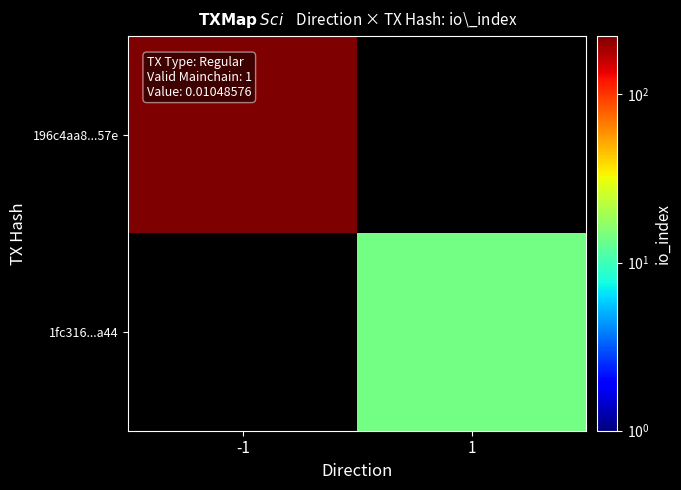

Which category has the lowest value in the 196c4aa8...57e series?

-1